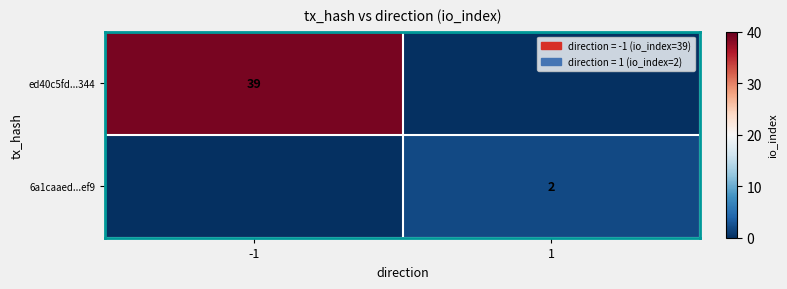

The value of 6a1caaed...ef9 at 1 is 2. True or false?

True